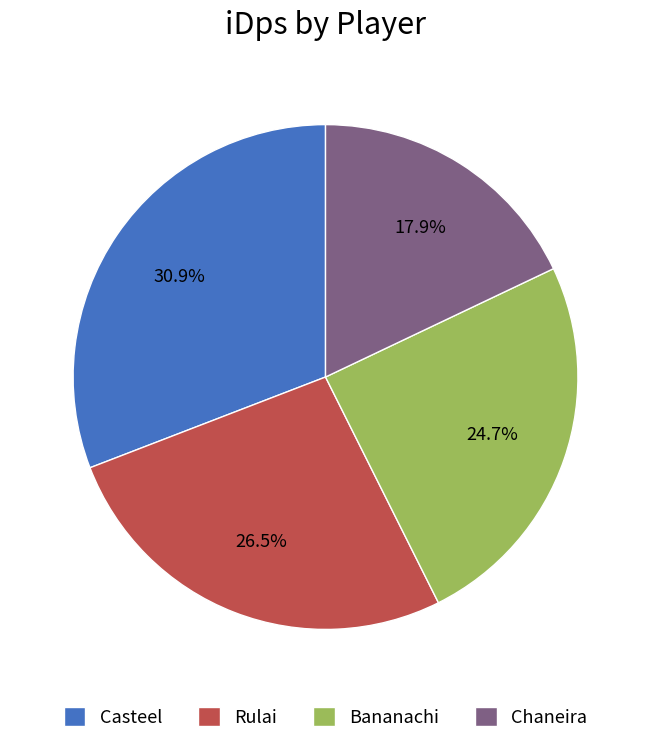

How many slices are in this pie chart?

4